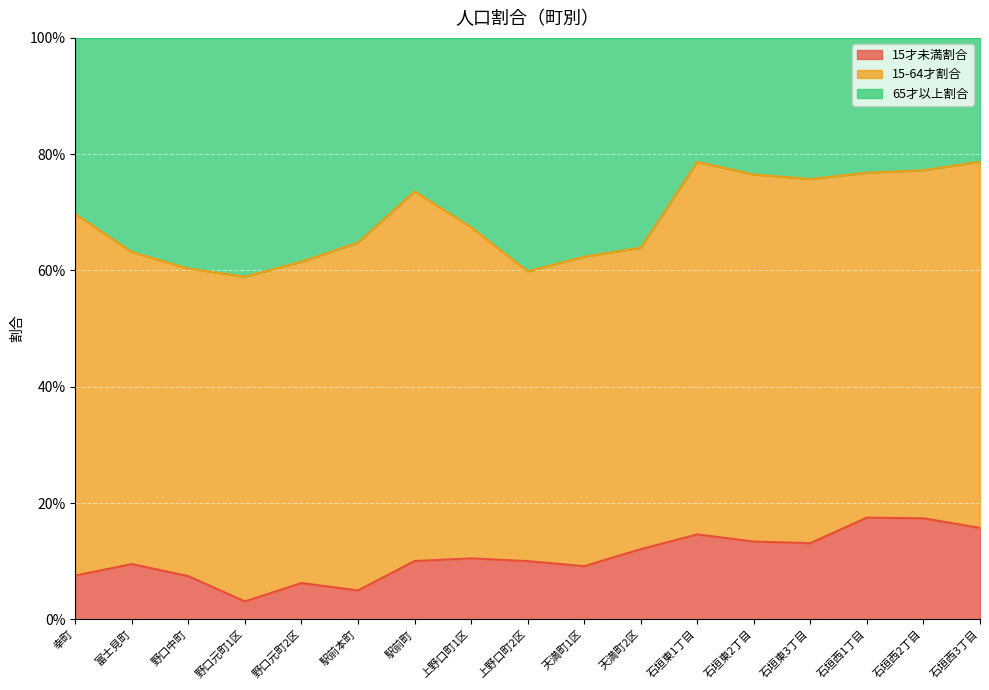

Does the chart display data point markers on the line(s)?

No